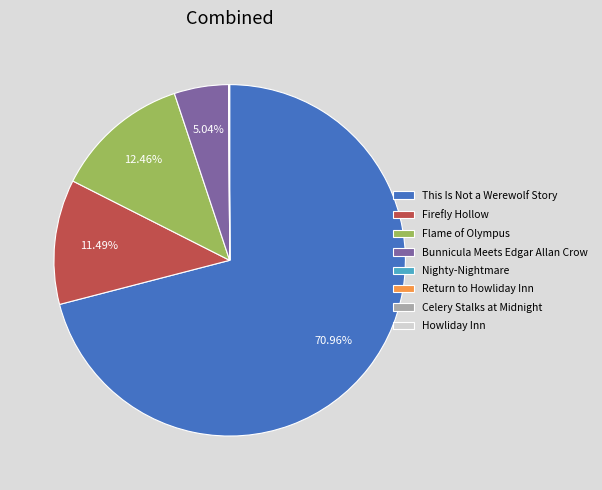

Which has a higher value, Bunnicula Meets Edgar Allan Crow or Flame of Olympus?

Flame of Olympus